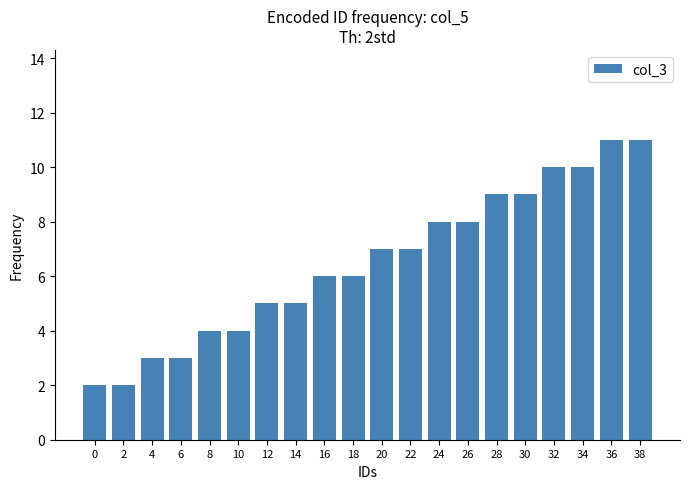

What is the approximate value at 16?

6